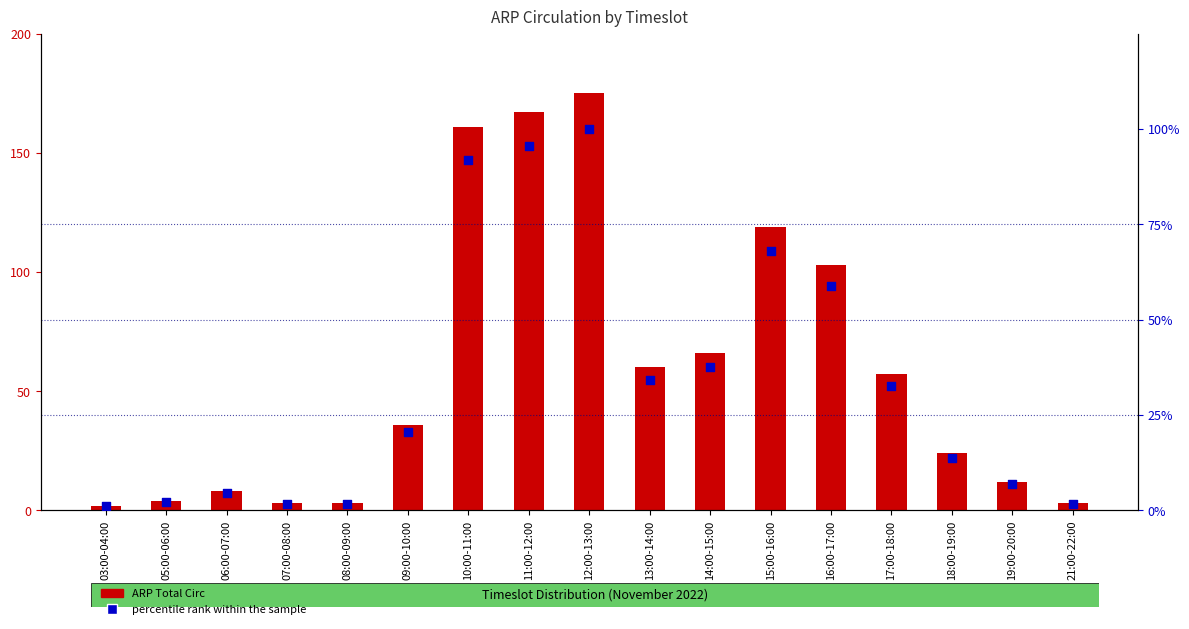

Which series has the largest Y range (max minus min)?

ARP Total Circ